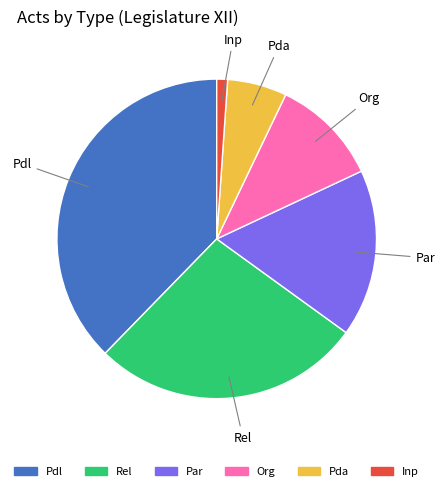

True or false: Inp accounts for 11% of the total.

False